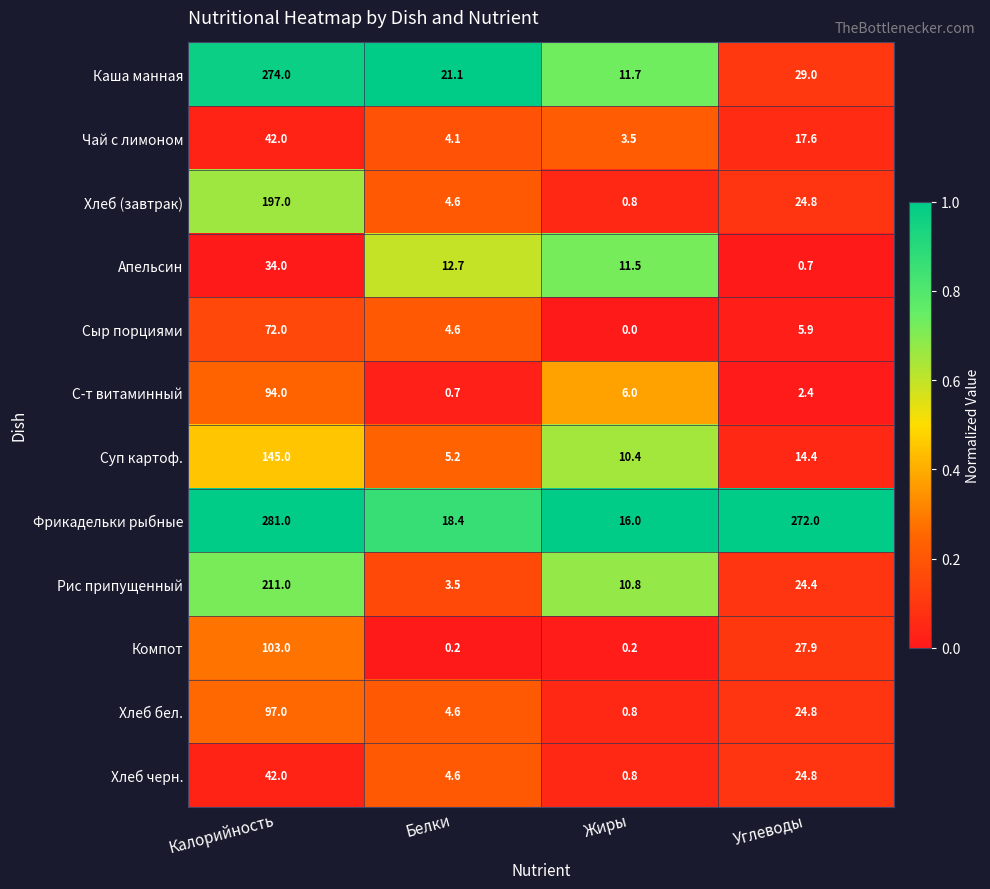

What value does the Чай с лимоном series have at Жиры?

3.5